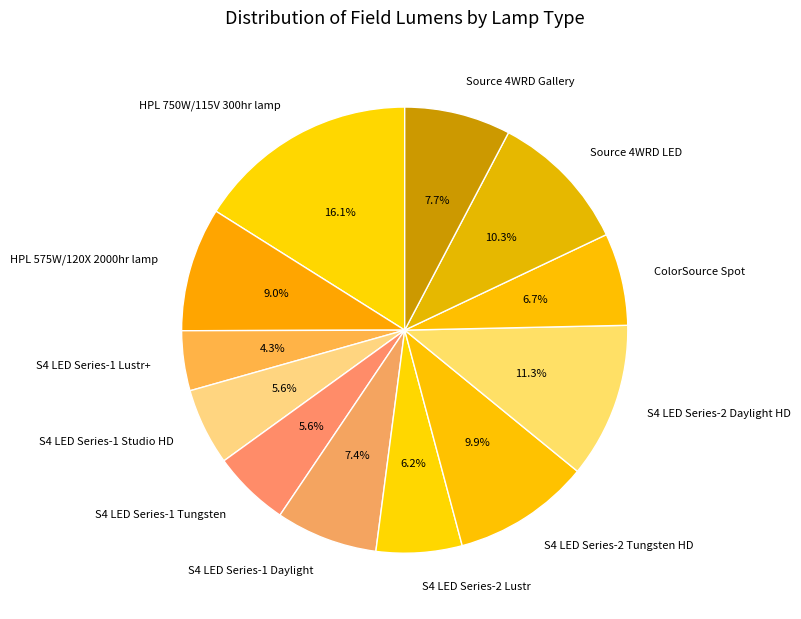

Does S4 LED Series-1 Lustr+ account for over 50% of the chart?

No